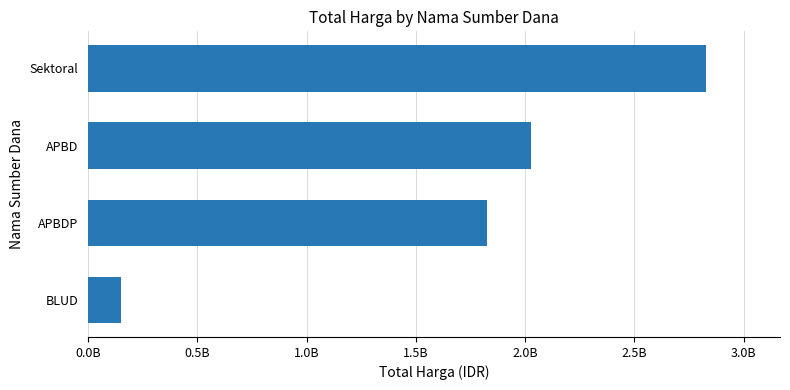

Are the bars horizontal?

Yes